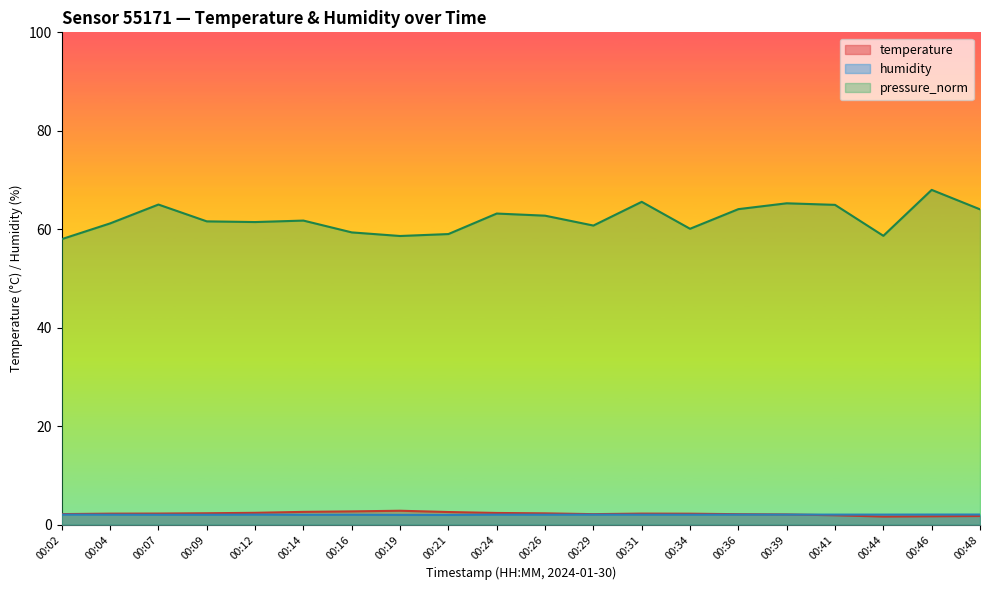

At which label is humidity closest to 2?

00:14